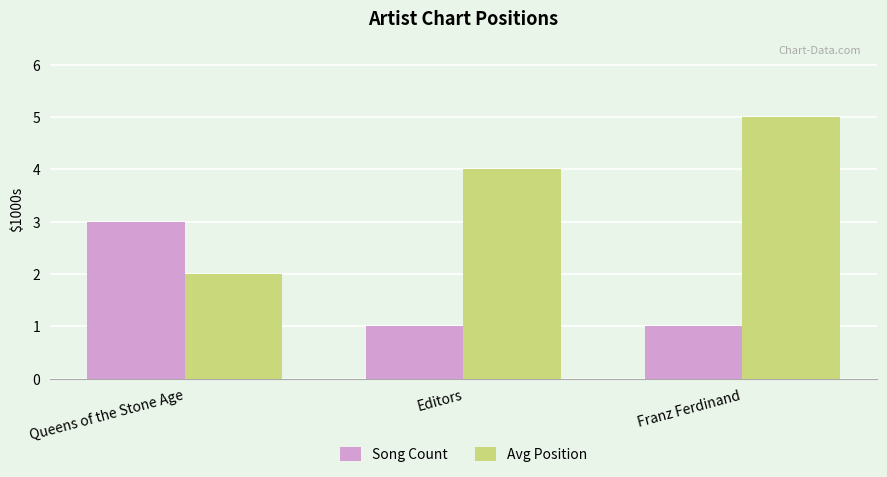

Rank the categories by Avg Position value from lowest to highest.

Queens of the Stone Age, Editors, Franz Ferdinand